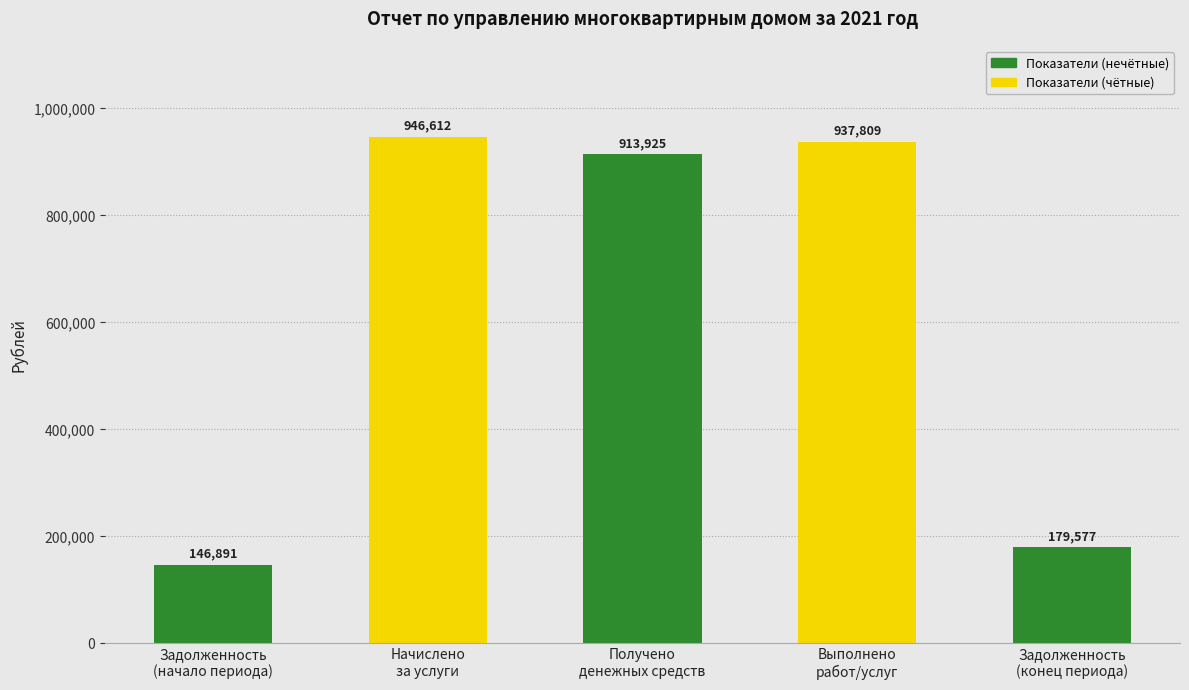

Count the number of categories in the chart.

5